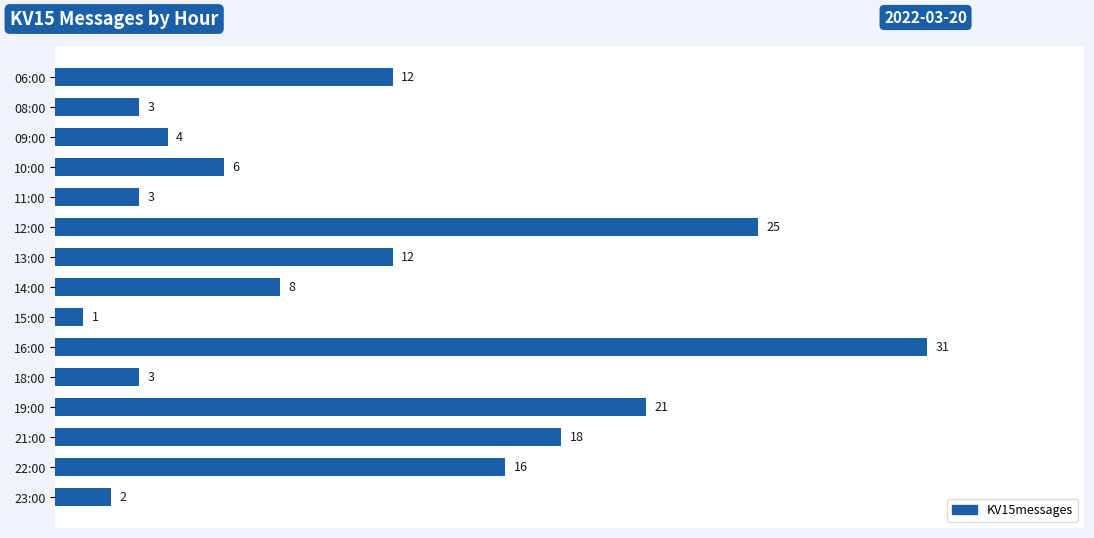

Which category has the lowest value across all series?

15:00